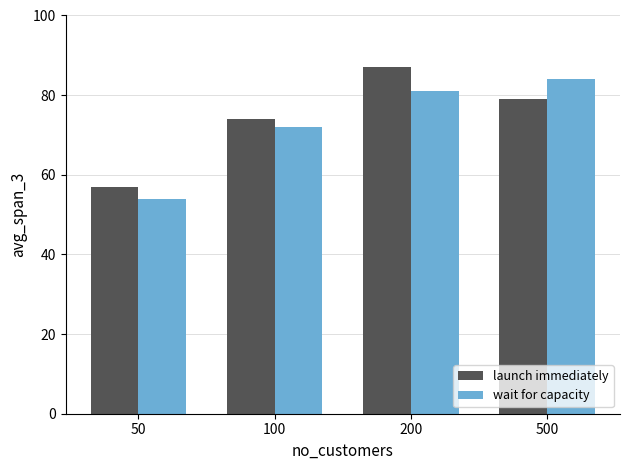

Which series changed the most between 50 and 500?

wait for capacity